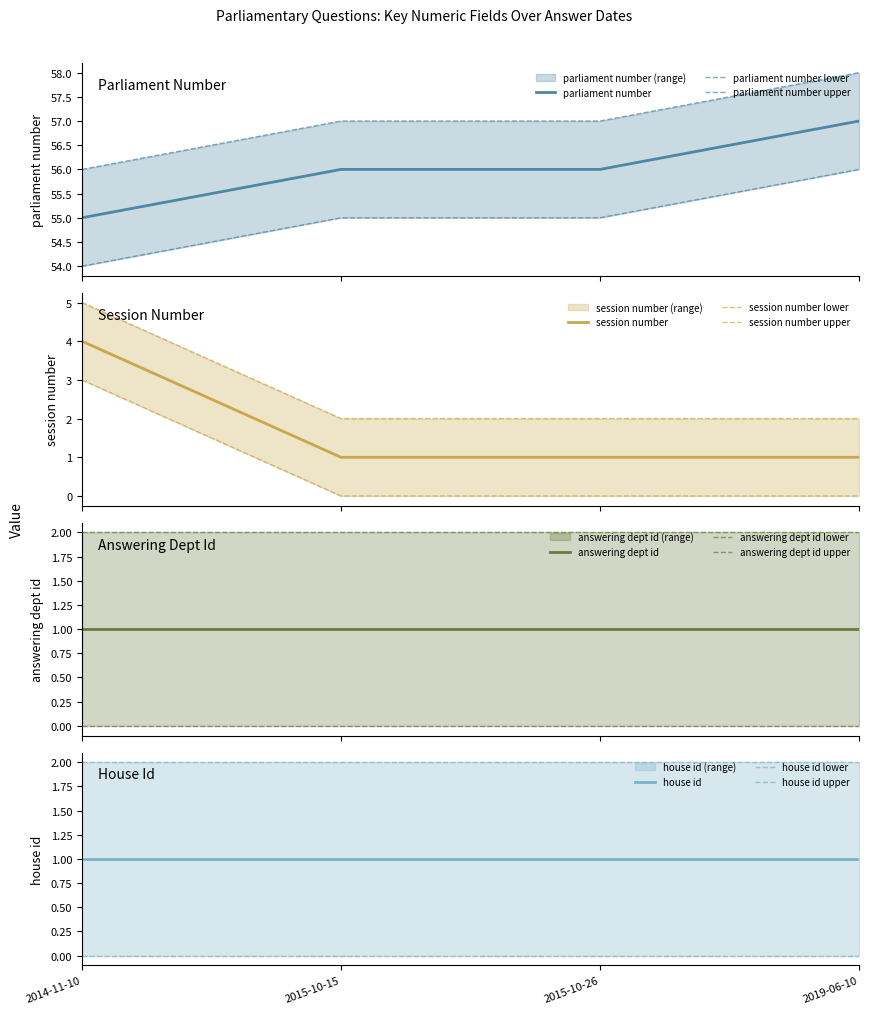

What is the maximum value for parliament number?

57